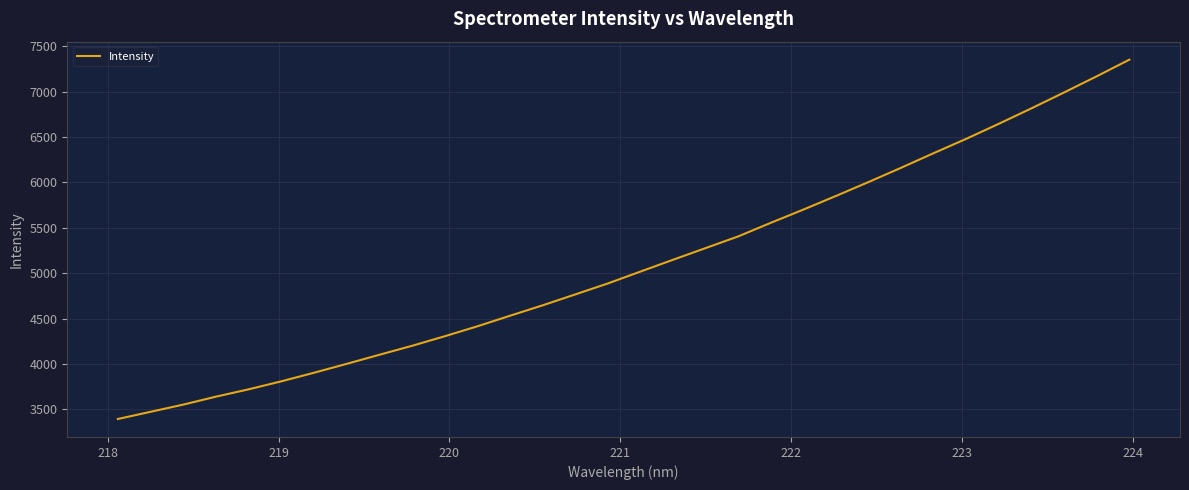

What is the maximum value shown in the chart?

7351.8